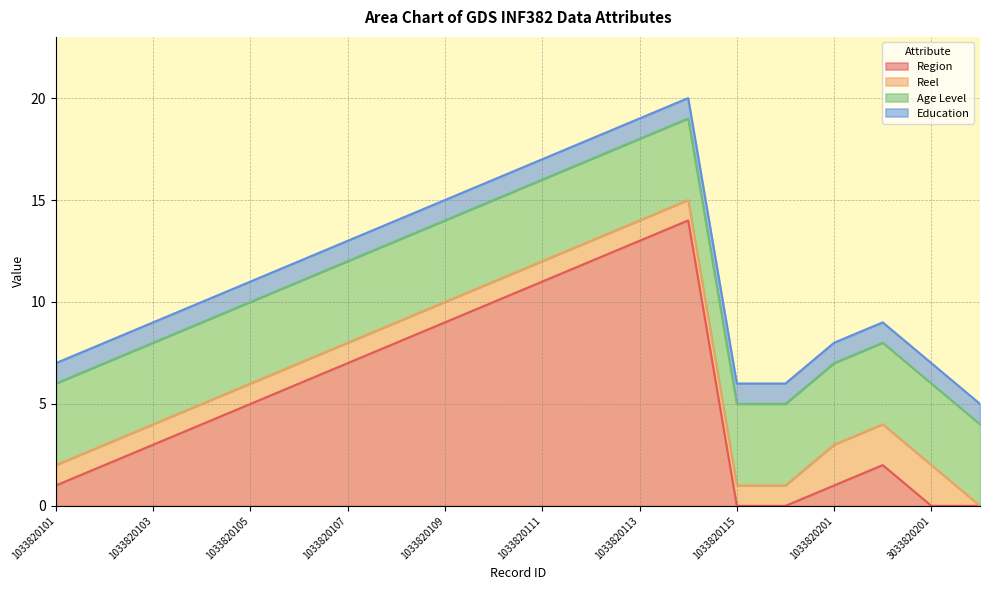

Is the value of Age Level at 1033820201 greater than the value of Education at 1033820114?

Yes